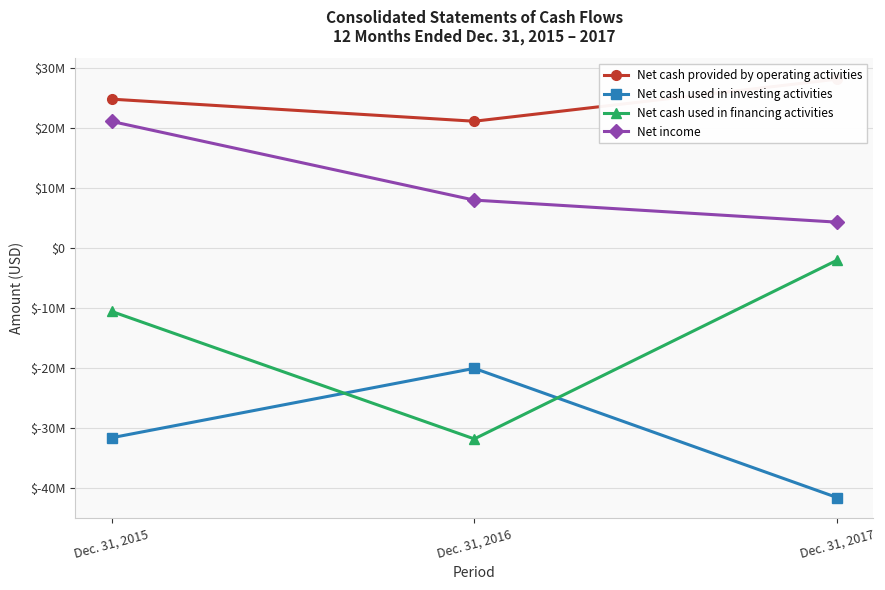

Which category has the lowest value in the Net income series?

Dec. 31, 2017